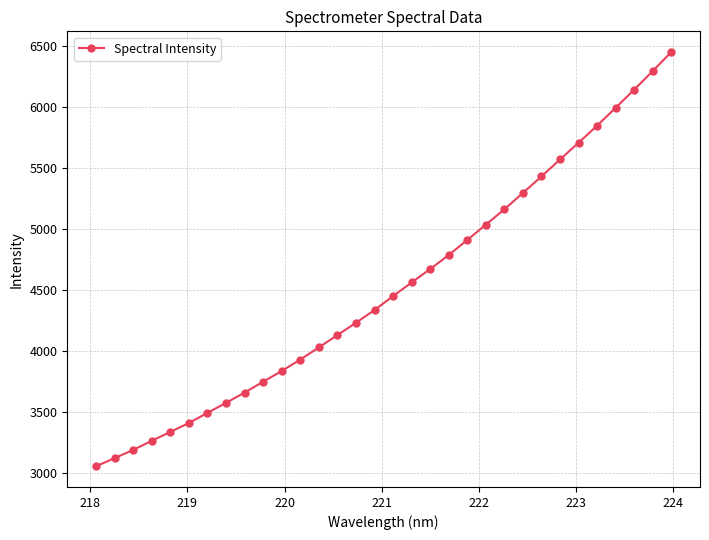

True or false: there are more than 2 points higher than both neighbors.

False